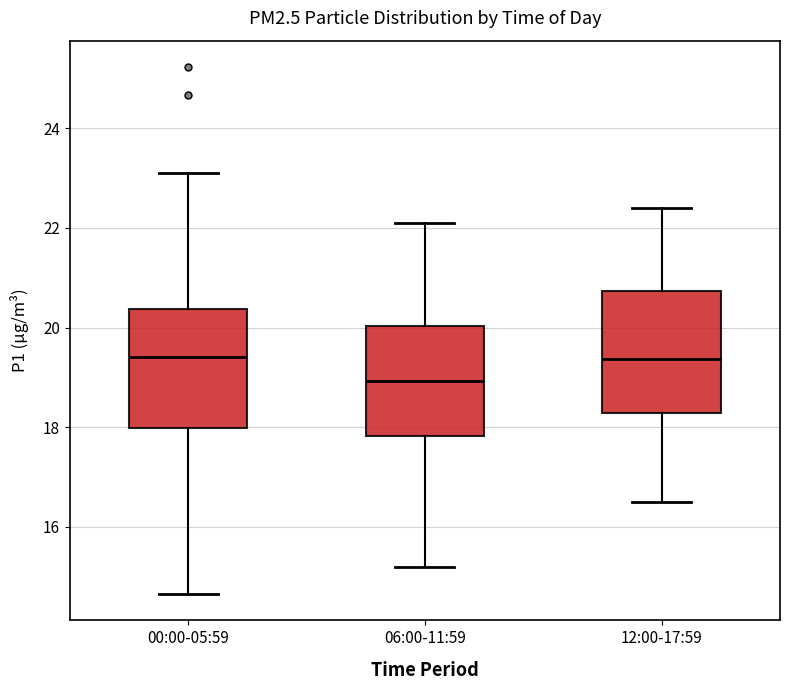

Reading left to right, transcribe this box plot: for each box, give where its median line is, the range the box spans, and where its two whiskers end, as read against the y-axis. The values are not printed on the chart, so give them approximately, as read against the axis.

00:00-05:59: median 19.4, box 18.0 to 20.4, whiskers 14.6 to 23.2
06:00-11:59: median 19.0, box 17.8 to 20.0, whiskers 15.2 to 22.2
12:00-17:59: median 19.4, box 18.2 to 20.8, whiskers 16.6 to 22.4